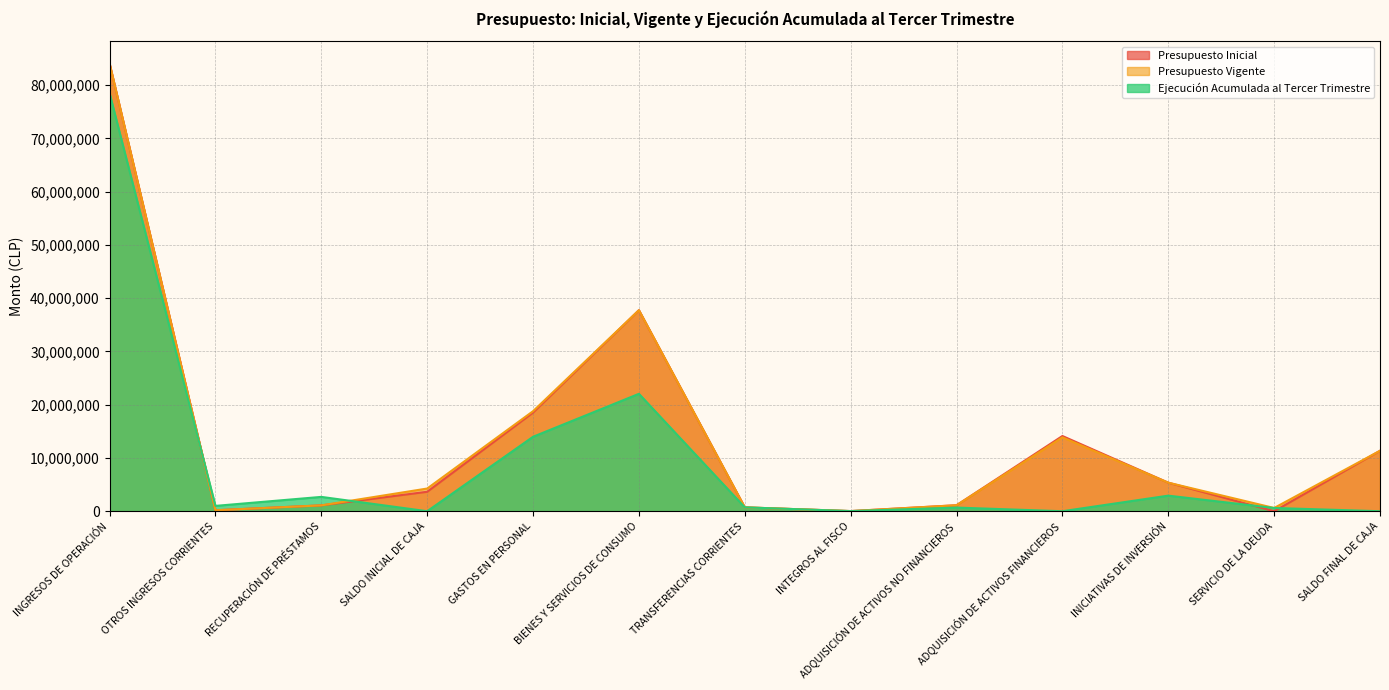

Between which two adjacent categories do Presupuesto Inicial and Ejecución Acumulada al Tercer Trimestre first intersect?

INGRESOS DE OPERACIÓN and OTROS INGRESOS CORRIENTES